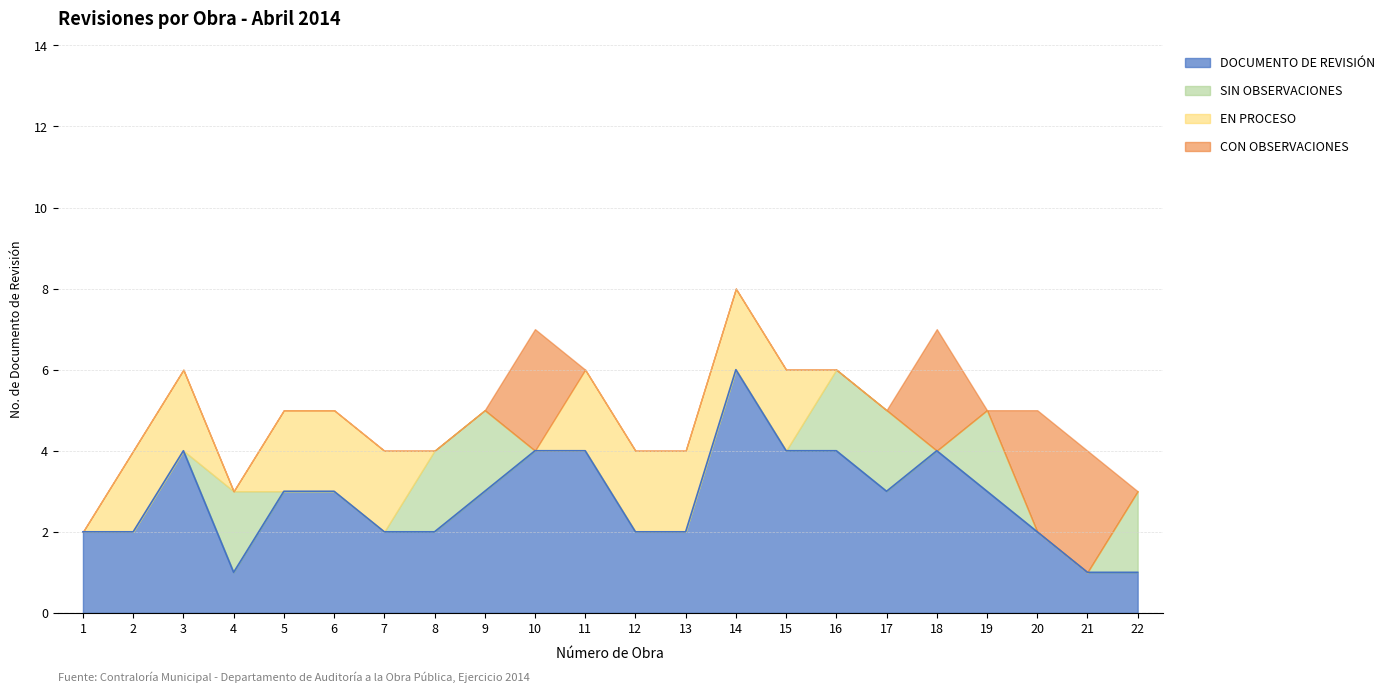

What is the sum of the values at 3 and 13?

6